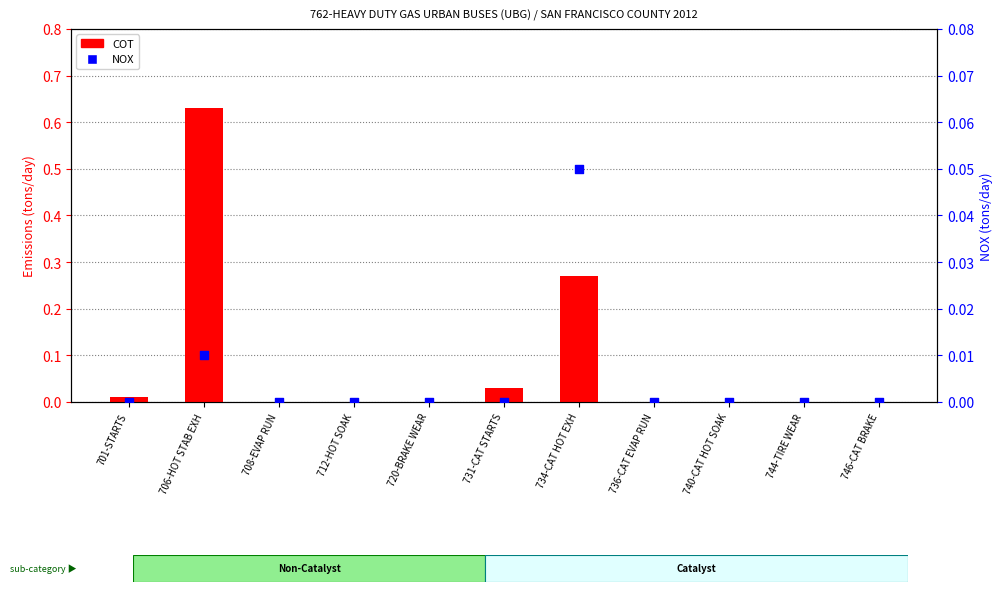

Which series has the largest Y range (max minus min)?

COT